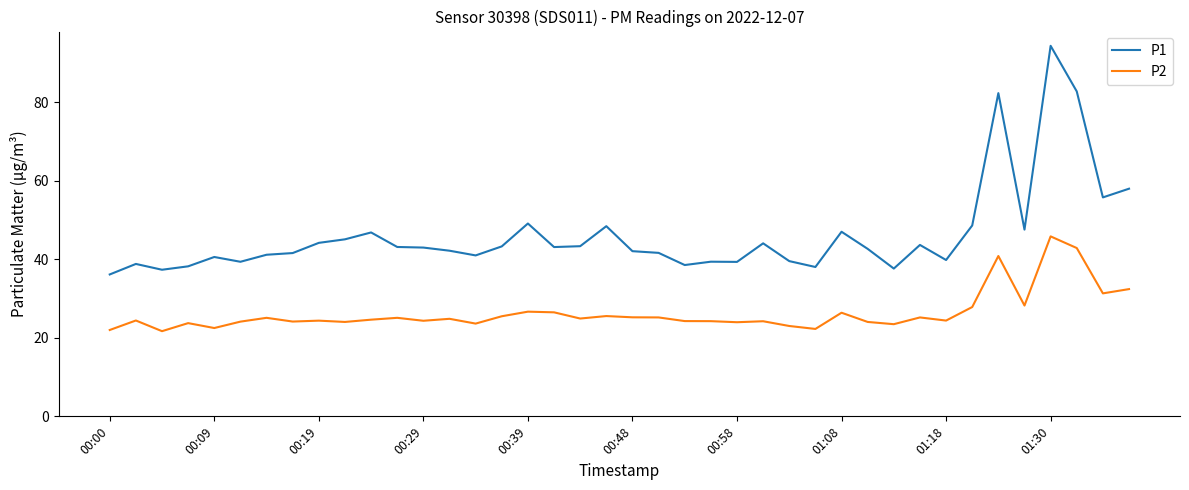

Which series has the largest total across all categories?

P1